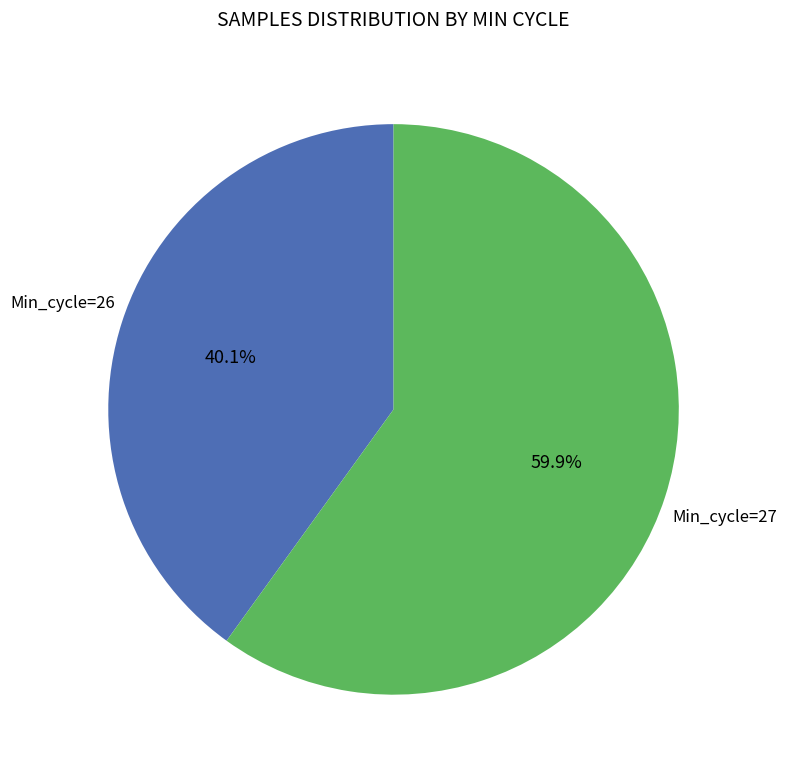

Is there any slice that represents more than half of the pie?

Yes